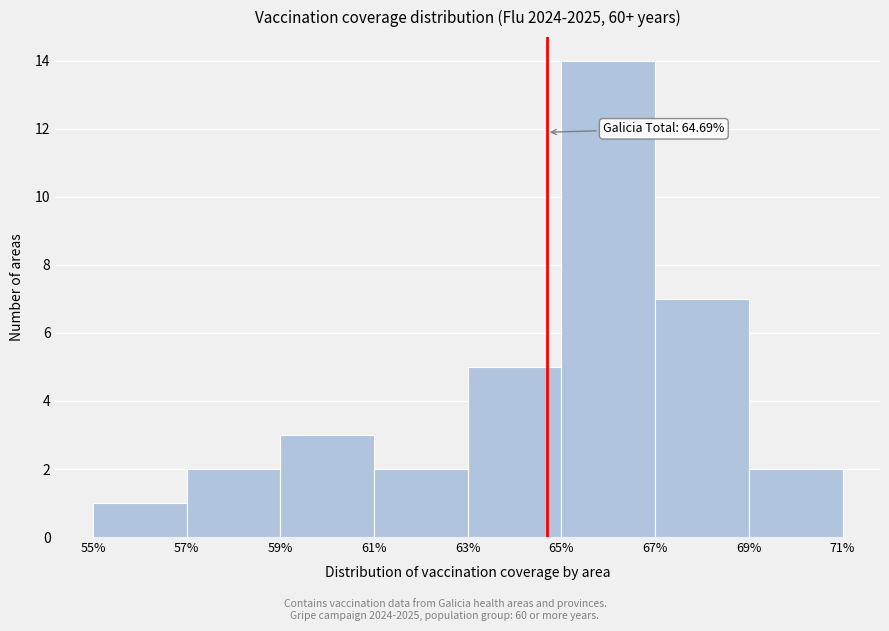

Over which range of the x-axis is the bar tallest?

65% to 67%